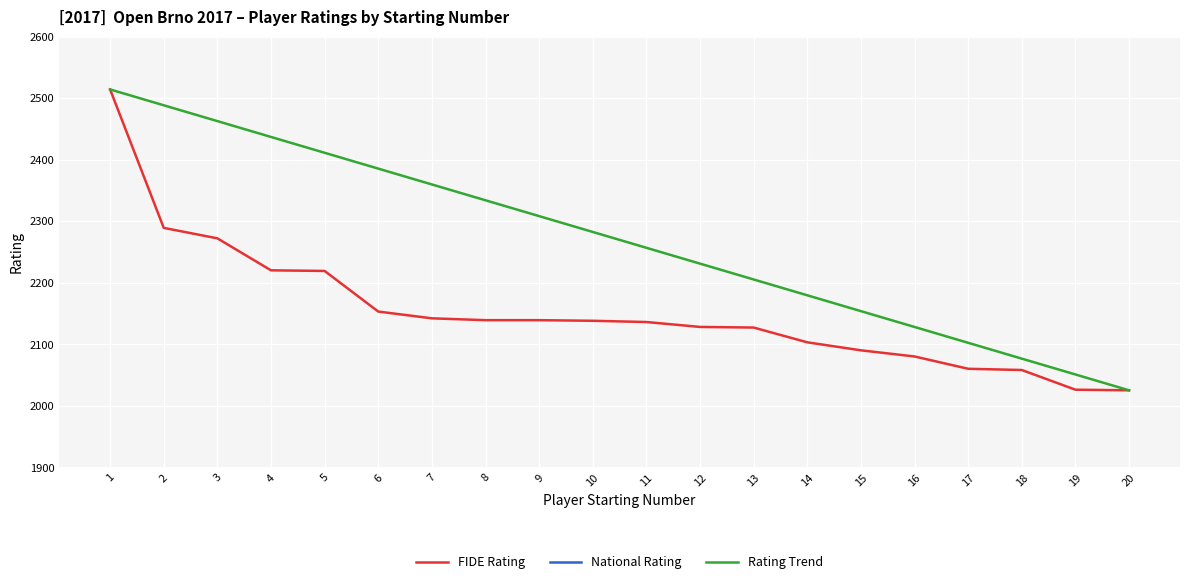

True or false: National Rating and FIDE Rating intersect in this chart.

False